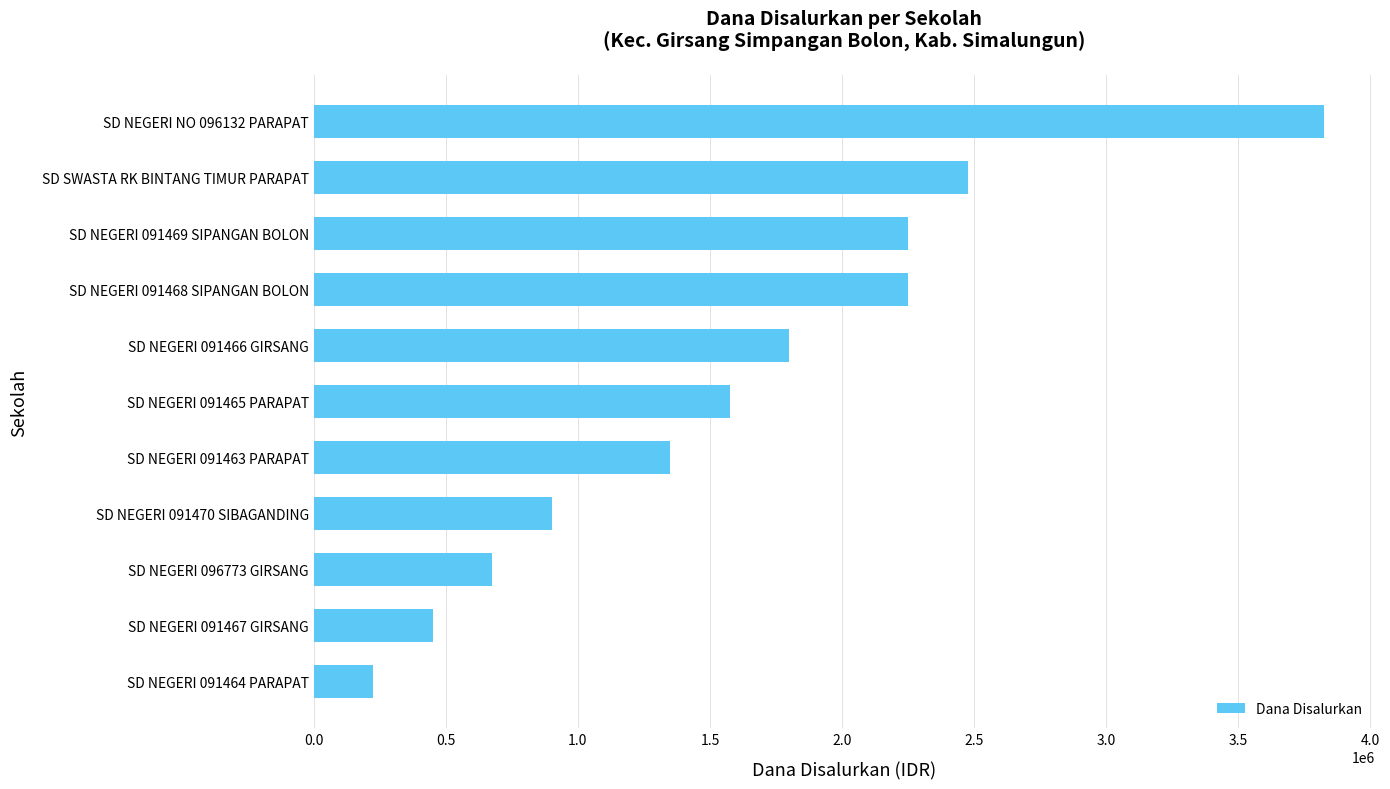

True or false: the data shows 3825000 at SD NEGERI NO 096132 PARAPAT.

True